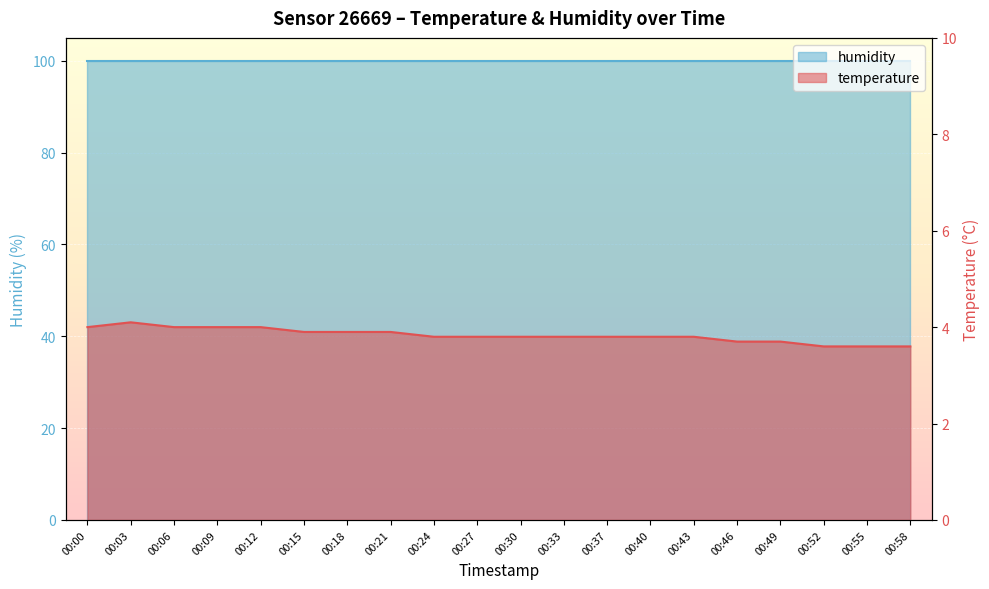

List the labels in order of value, largest first.

00:03, 00:00, 00:06, 00:09, 00:12, 00:15, 00:18, 00:21, 00:24, 00:27, 00:30, 00:33, 00:37, 00:40, 00:43, 00:46, 00:49, 00:52, 00:55, 00:58